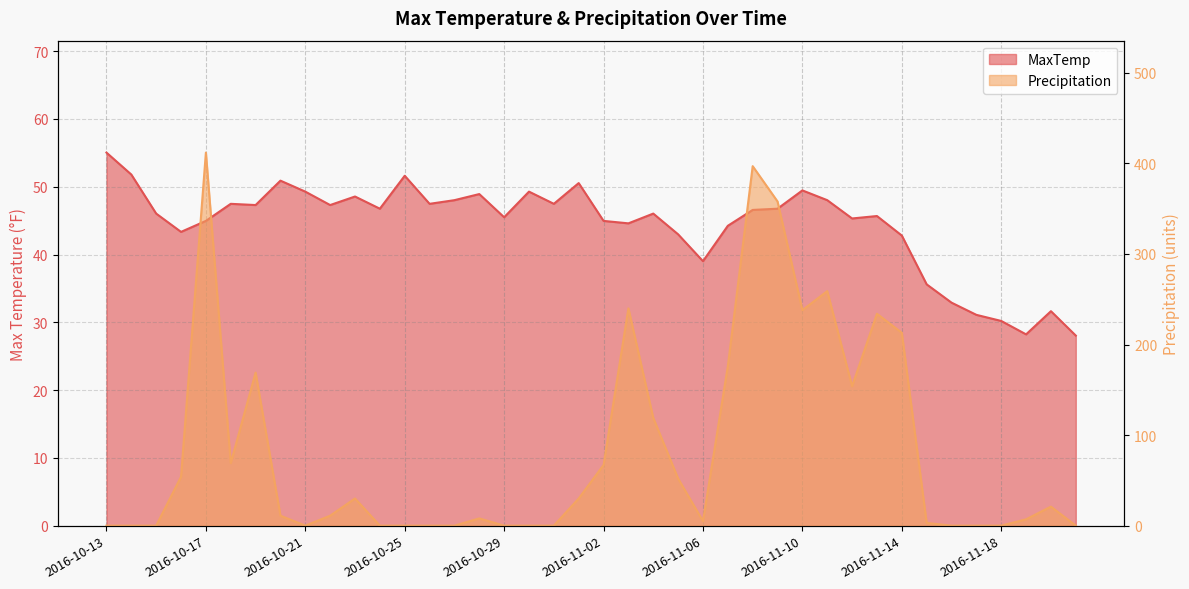

What is the value of the Precipitation point at the 6th from the left?

69.0